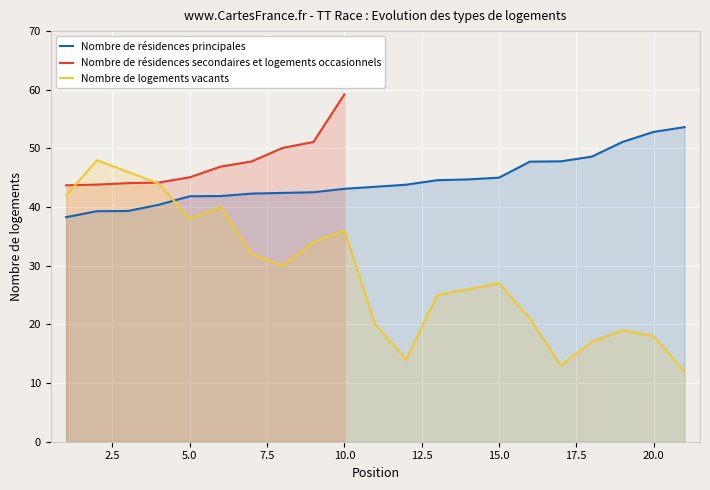

How many data points in Nombre de logements vacants (number) are less than 27?

10